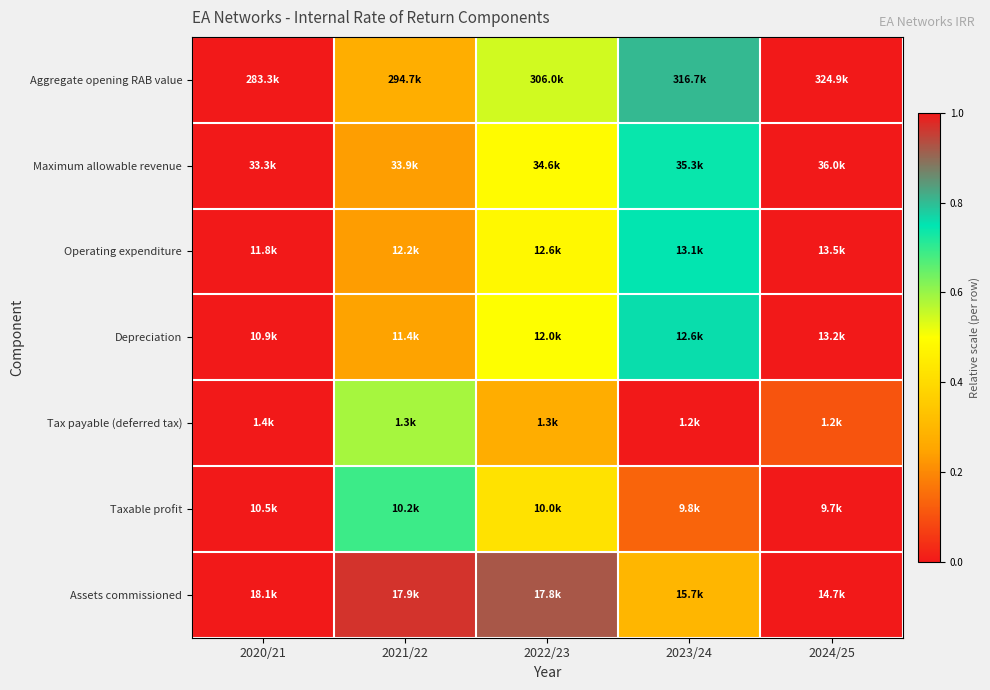

What is the maximum value shown in the chart?

1.0